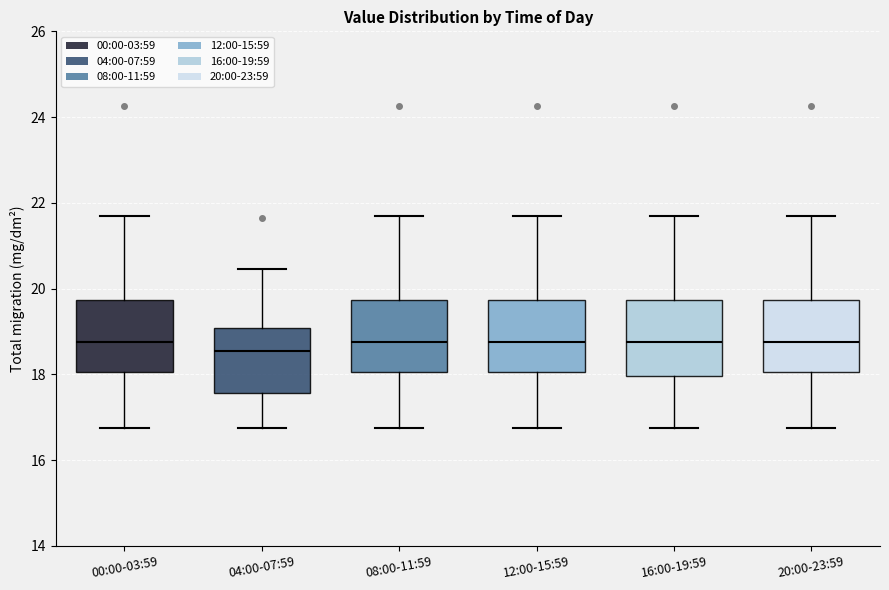

Reading left to right, transcribe this box plot: for each box, give where its median line is, the range the box spans, and where its two whiskers end, as read against the y-axis. The values are not printed on the chart, so give them approximately, as read against the axis.

00:00-03:59: median 18.8, box 18.0 to 19.8, whiskers 16.8 to 21.8
04:00-07:59: median 18.6, box 17.6 to 19.0, whiskers 16.8 to 20.4
08:00-11:59: median 18.8, box 18.0 to 19.8, whiskers 16.8 to 21.8
12:00-15:59: median 18.8, box 18.0 to 19.8, whiskers 16.8 to 21.8
16:00-19:59: median 18.8, box 18.0 to 19.8, whiskers 16.8 to 21.8
20:00-23:59: median 18.8, box 18.0 to 19.8, whiskers 16.8 to 21.8